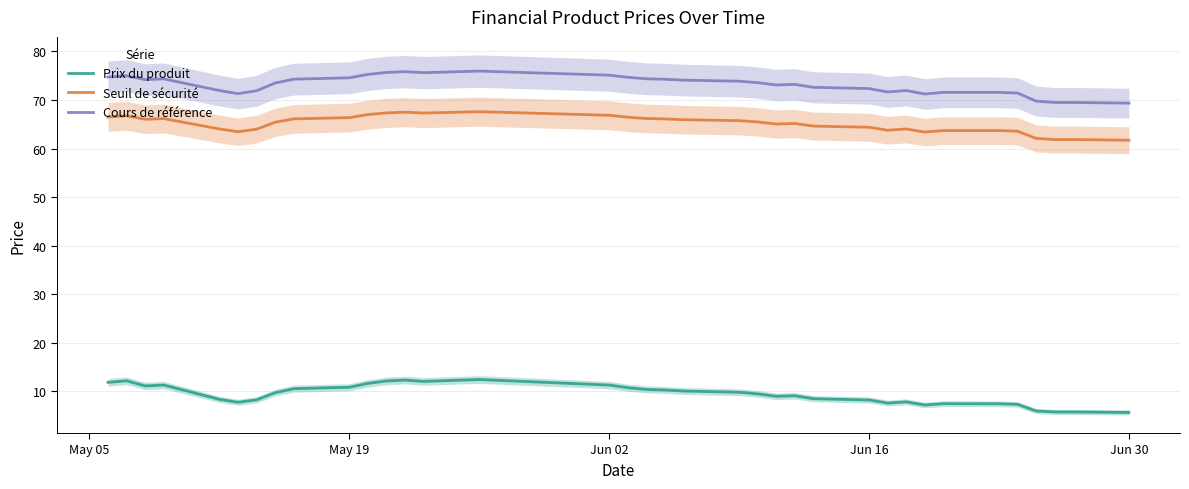

True or false: Prix du produit and Seuil de sécurité cross at least once.

False